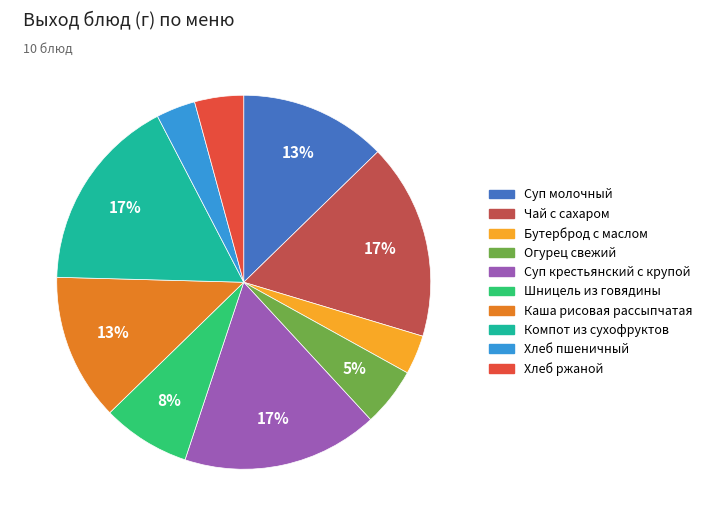

Is the sum of Компот из сухофруктов and Огурец свежий greater than half?

No